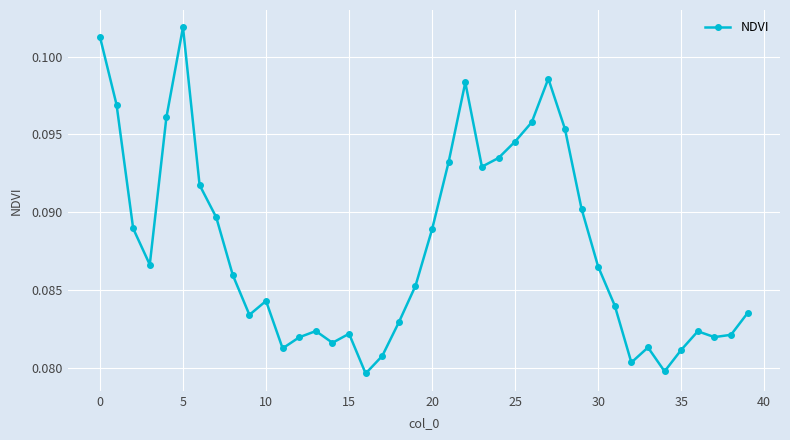

True or false: there are more than 1 points higher than both neighbors.

True